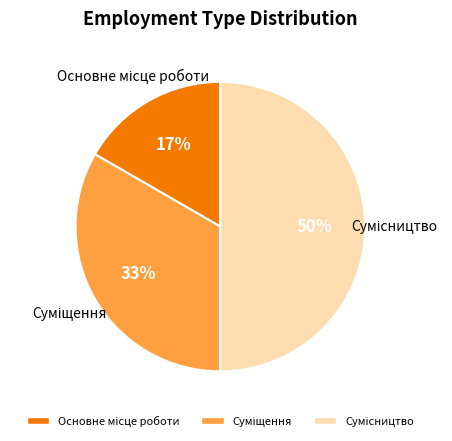

To the nearest percent, what is the difference between the largest and smallest slice percentages?

33%